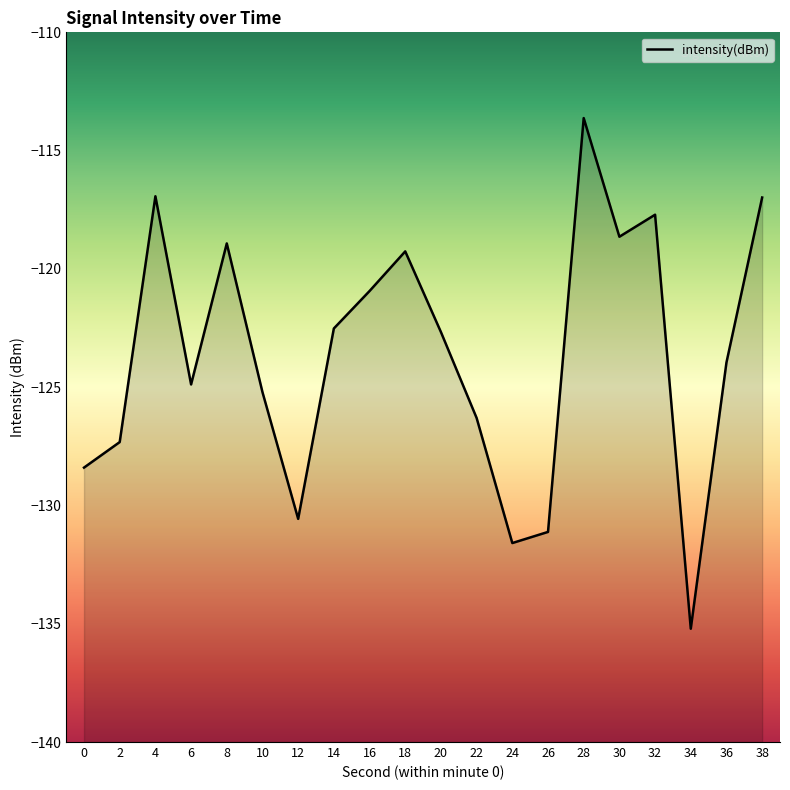

True or false: the data shows -124.9 at 6.

True